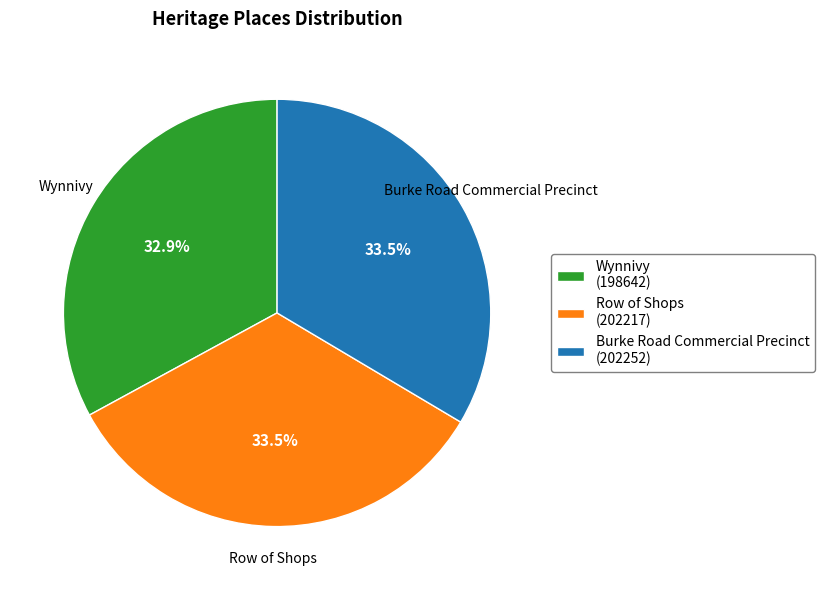

Do Row of Shops (202217) and Wynnivy (198642) together represent more than half of the pie?

Yes